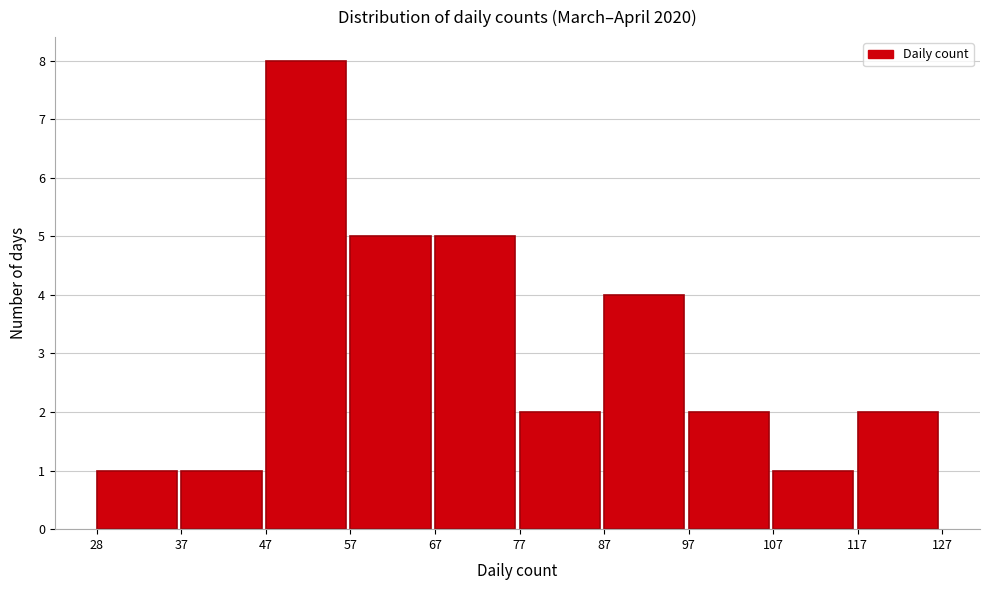

How tall is the bar that spans 87 to 97 on the x-axis? The values are not printed on the chart, so give them approximately, as read against the axis.

4